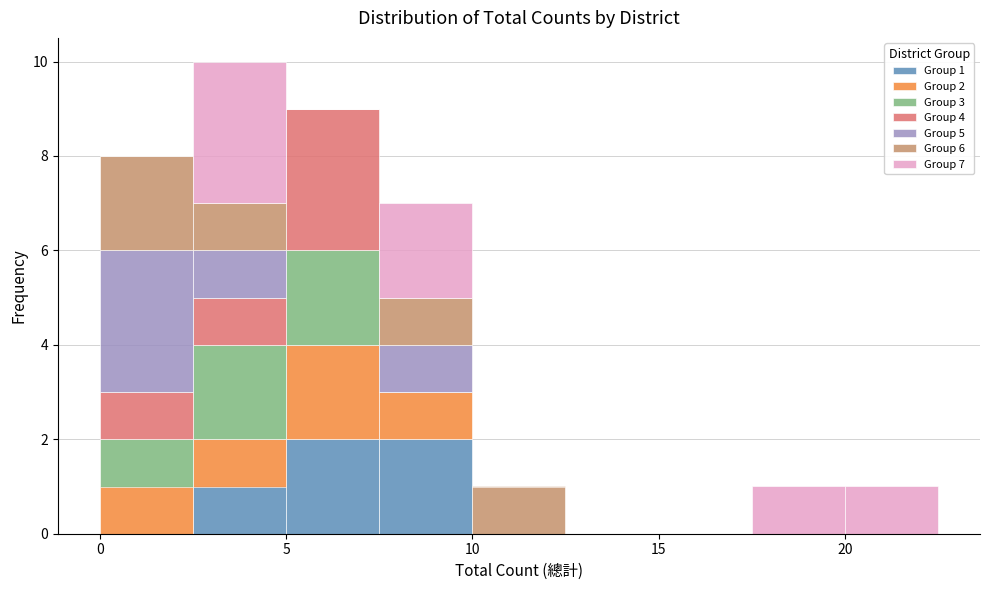

Which range on the x-axis has the tallest stacked bar (by total height)?

2.5 to 5.0